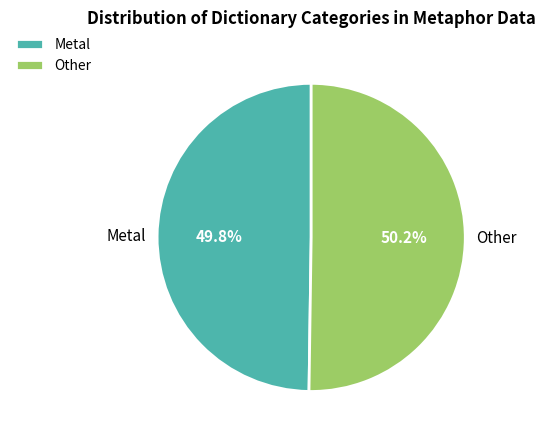

Count the number of slices in the pie.

2